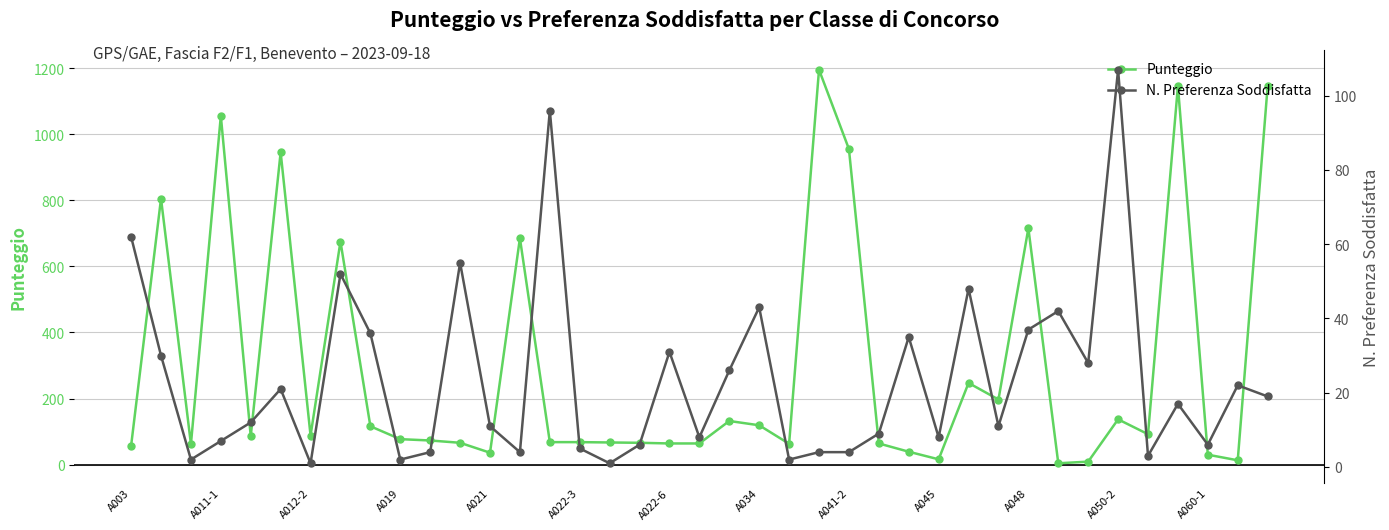

What position from the left is 38?

39